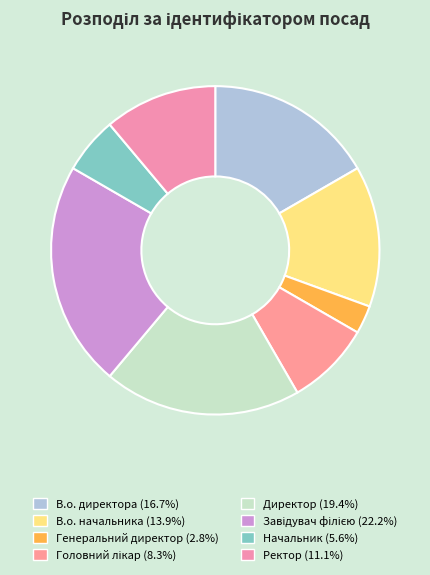

Rank the categories by value from highest to lowest.

Завідувач філією, Директор, В.о. директора, В.о. начальника, Ректор, Головний лікар, Начальник, Генеральний директор